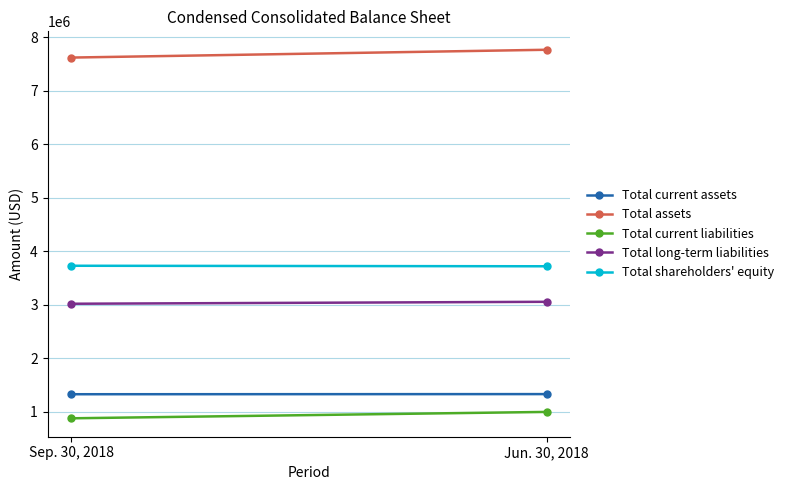

Reading left to right, list all the values displayed in this chart.

Total current assets: Sep. 30, 2018=1325106	Jun. 30, 2018=1327580
Total assets: Sep. 30, 2018=7619048	Jun. 30, 2018=7765029
Total current liabilities: Sep. 30, 2018=875273	Jun. 30, 2018=994599
Total long-term liabilities: Sep. 30, 2018=3016745	Jun. 30, 2018=3053172
Total shareholders' equity: Sep. 30, 2018=3727030	Jun. 30, 2018=3717258